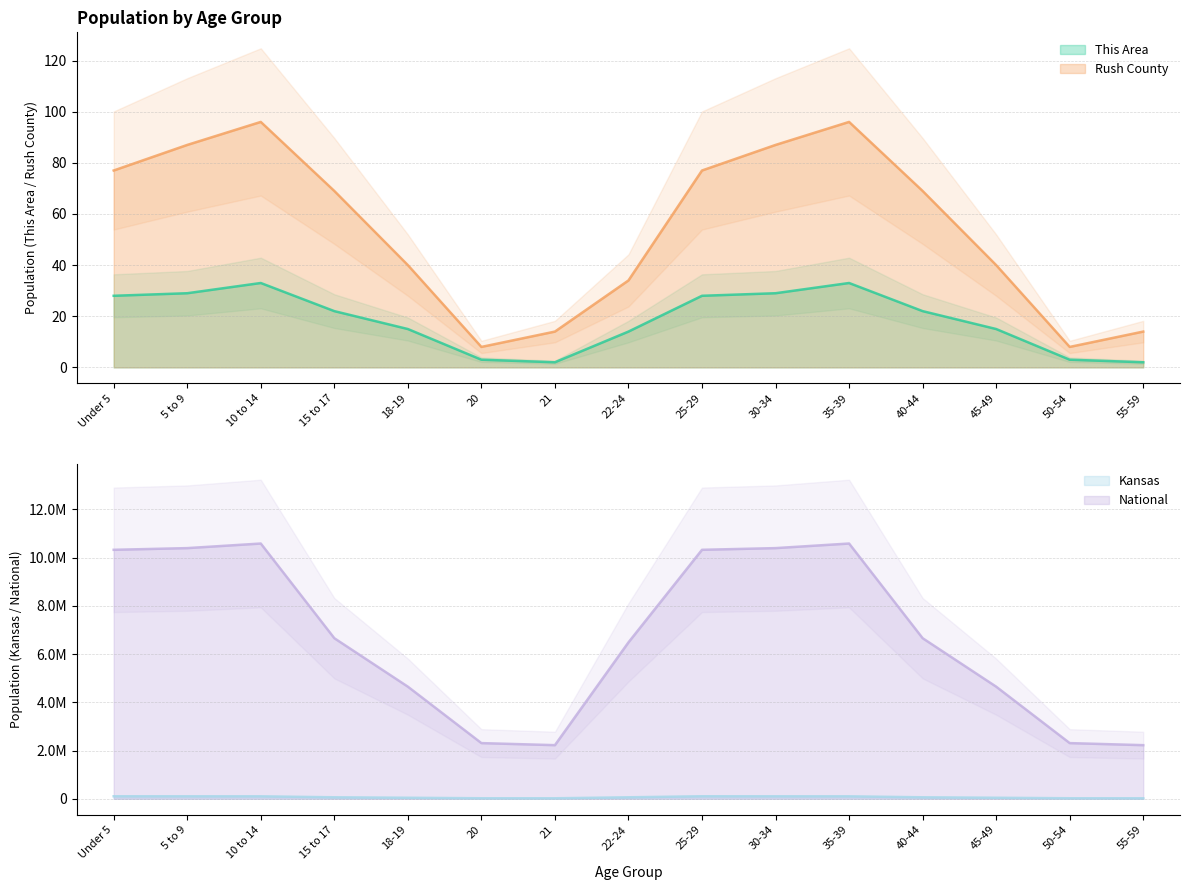

Rank the series at 30-34 from lowest to highest value.

This Area, Rush County, Kansas, National